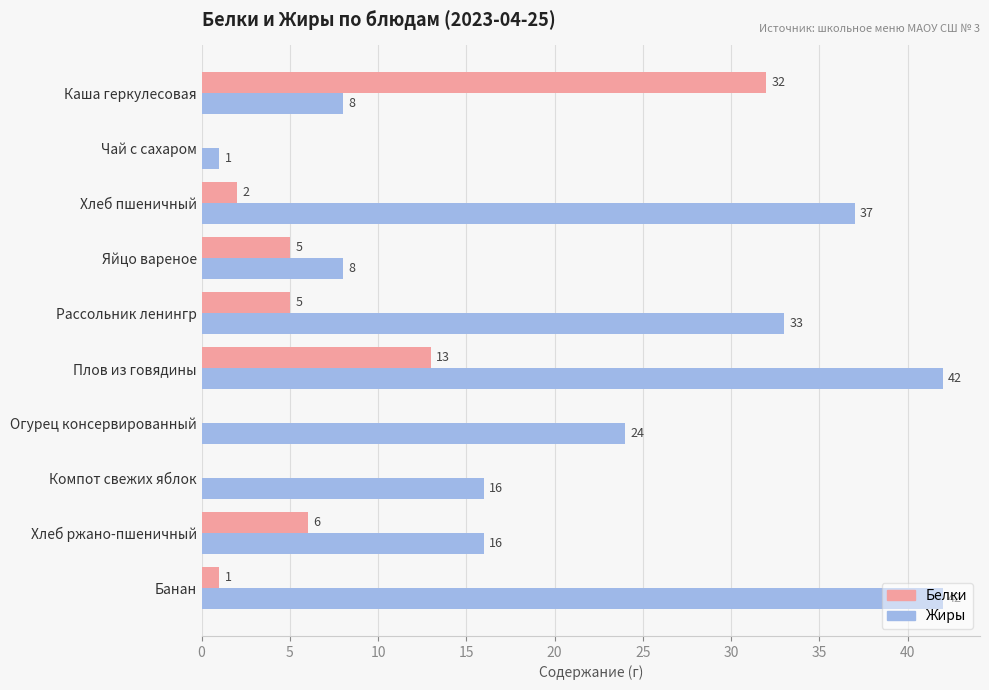

Between Рассольник ленингр and Огурец консервированный, which series saw the biggest shift?

Жиры